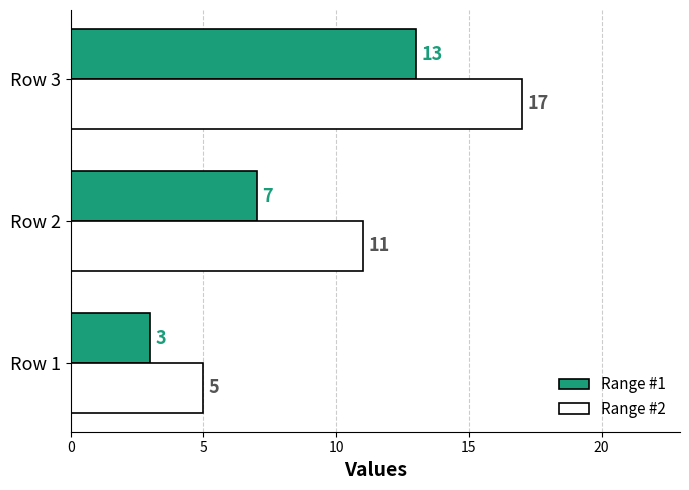

Which series has the largest range (max minus min)?

Range #2